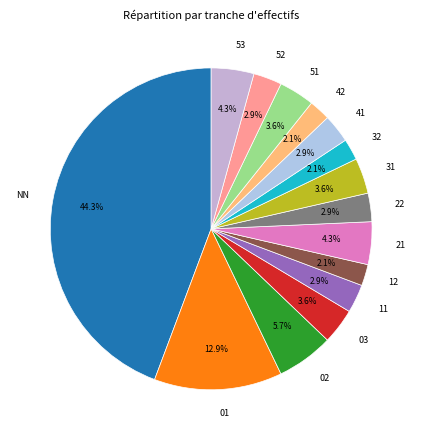

Is it true that 12 is 2% of the pie?

True